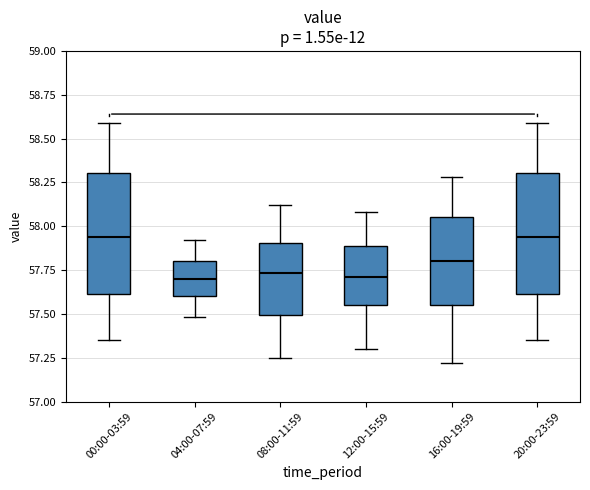

Reading left to right, read every box against the y-axis: the position of its median line, the range the box covers, and the ends of its whiskers. The values are not printed on the chart, so give them approximately, as read against the axis.

00:00-03:59: median 57.95, box 57.60 to 58.30, whiskers 57.35 to 58.60
04:00-07:59: median 57.70, box 57.60 to 57.80, whiskers 57.50 to 57.90
08:00-11:59: median 57.75, box 57.50 to 57.90, whiskers 57.25 to 58.10
12:00-15:59: median 57.70, box 57.55 to 57.90, whiskers 57.30 to 58.10
16:00-19:59: median 57.80, box 57.55 to 58.05, whiskers 57.20 to 58.30
20:00-23:59: median 57.95, box 57.60 to 58.30, whiskers 57.35 to 58.60